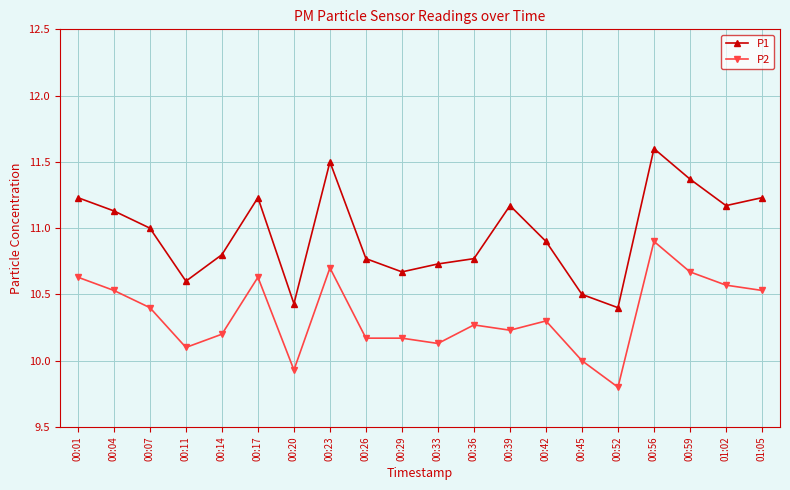

Does the chart display data point markers on the line(s)?

Yes